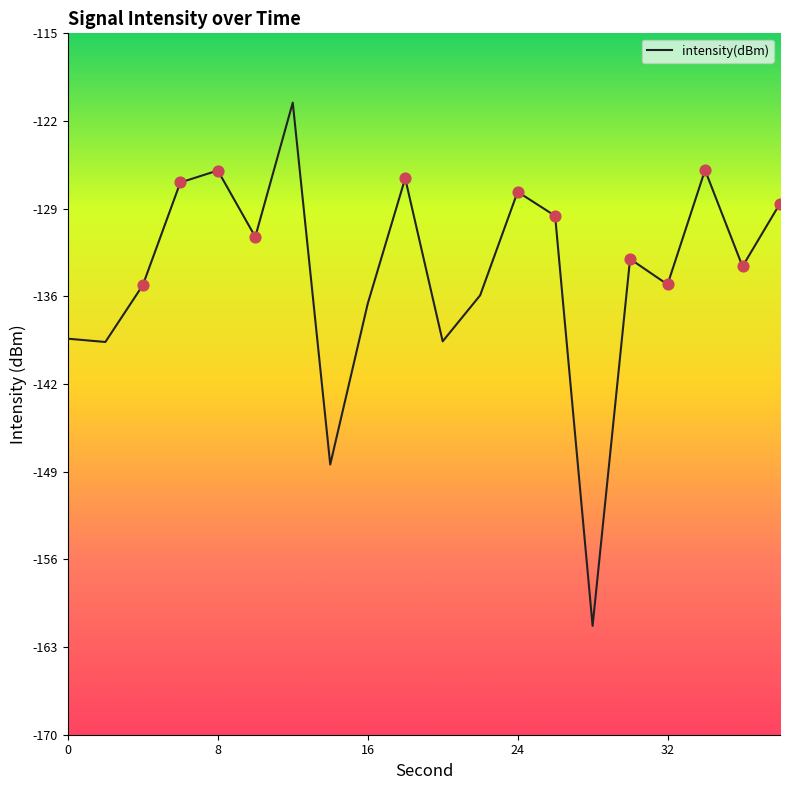

What is the difference between the maximum and minimum values?

41.0